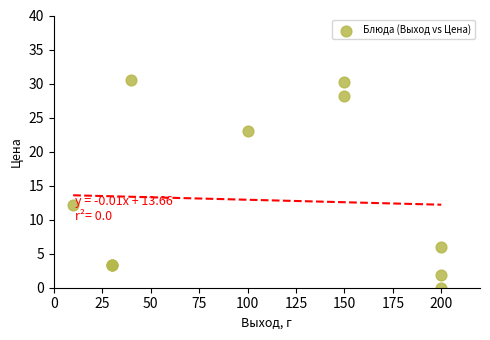

What Y value in the scatter plot is closest to 15?

12.2